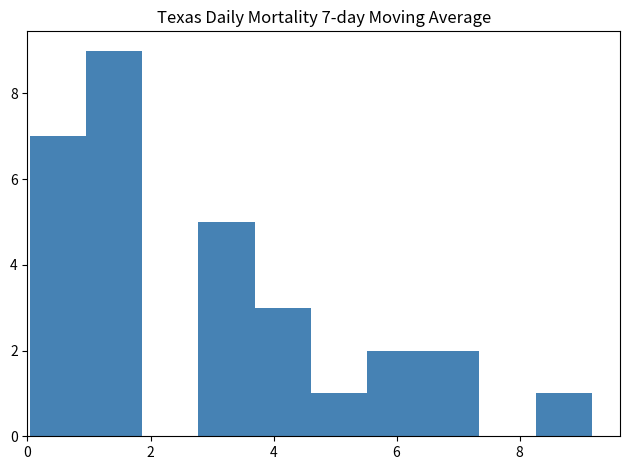

Over which range of the x-axis is the bar tallest?

1.0 to 1.8